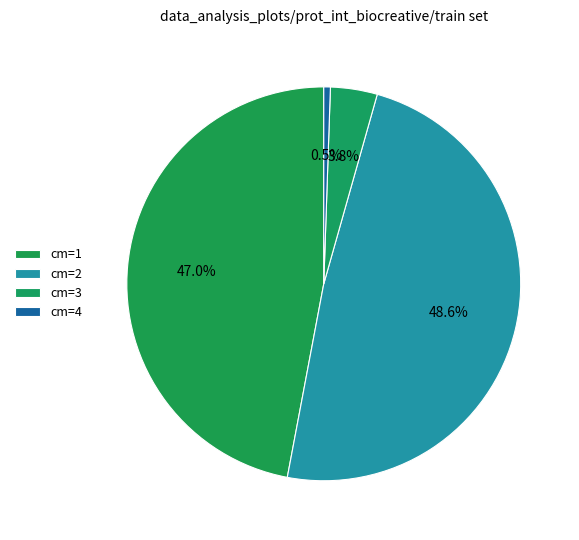

What is the smallest slice in the pie chart?

cm=4